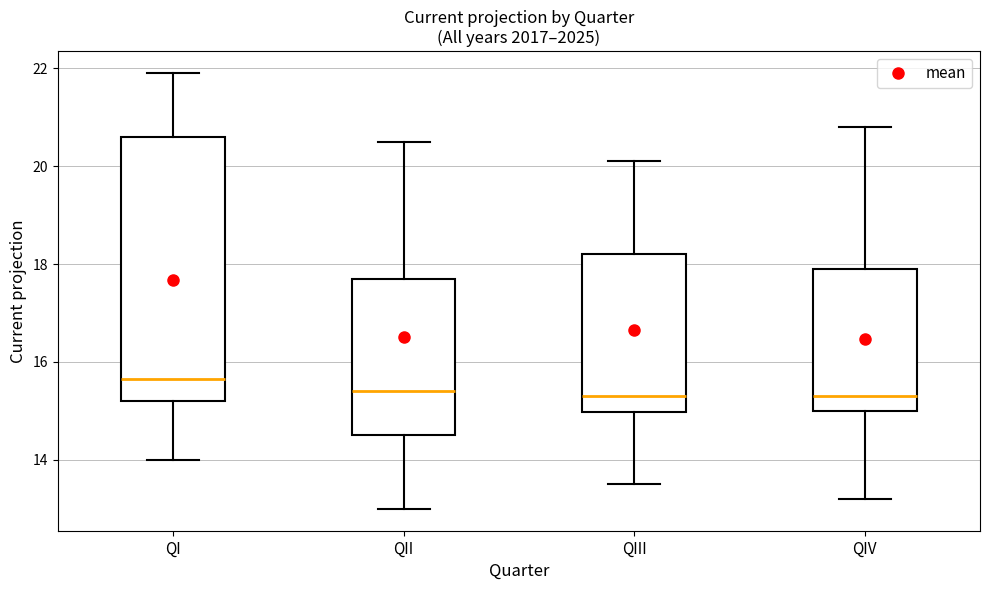

Which box's median line is the highest?

QI